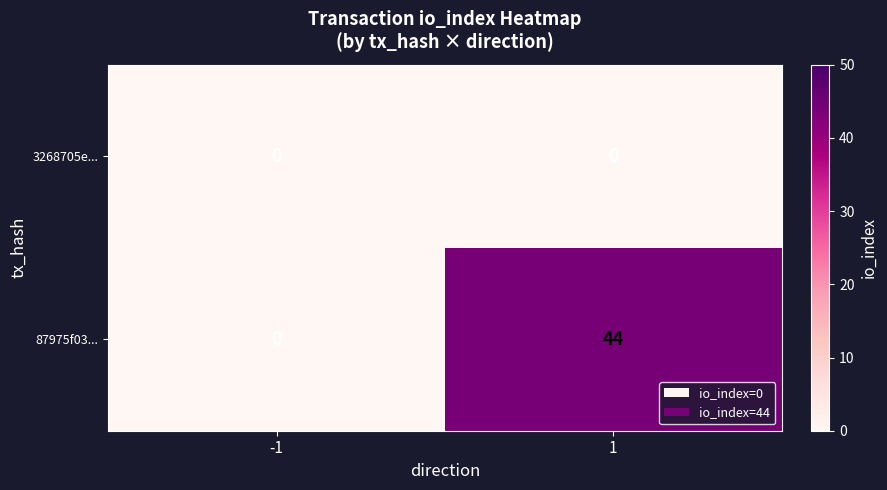

What is the total value across all series at 1?

44